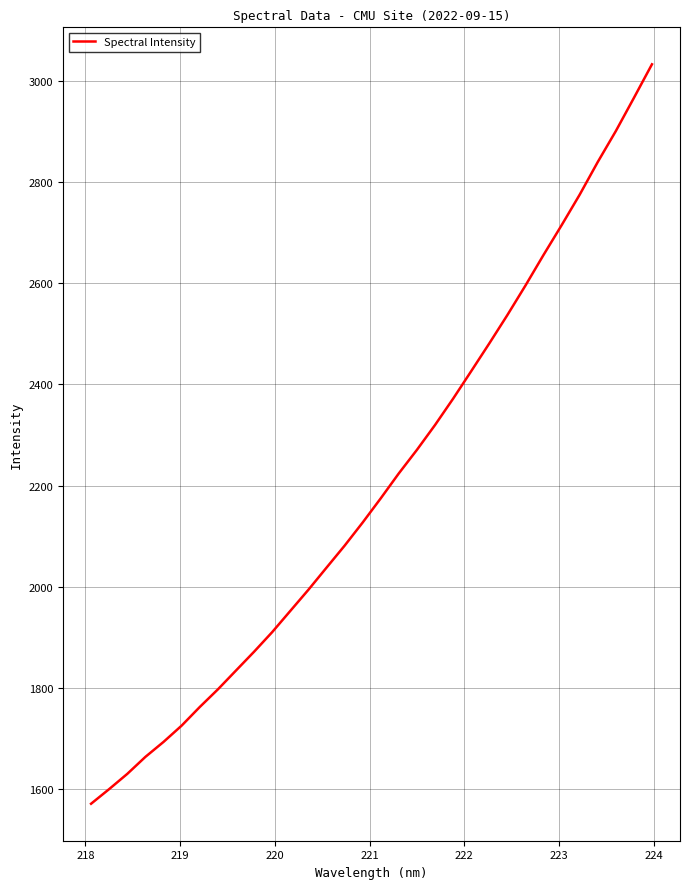

What is the smallest value displayed?

1570.3